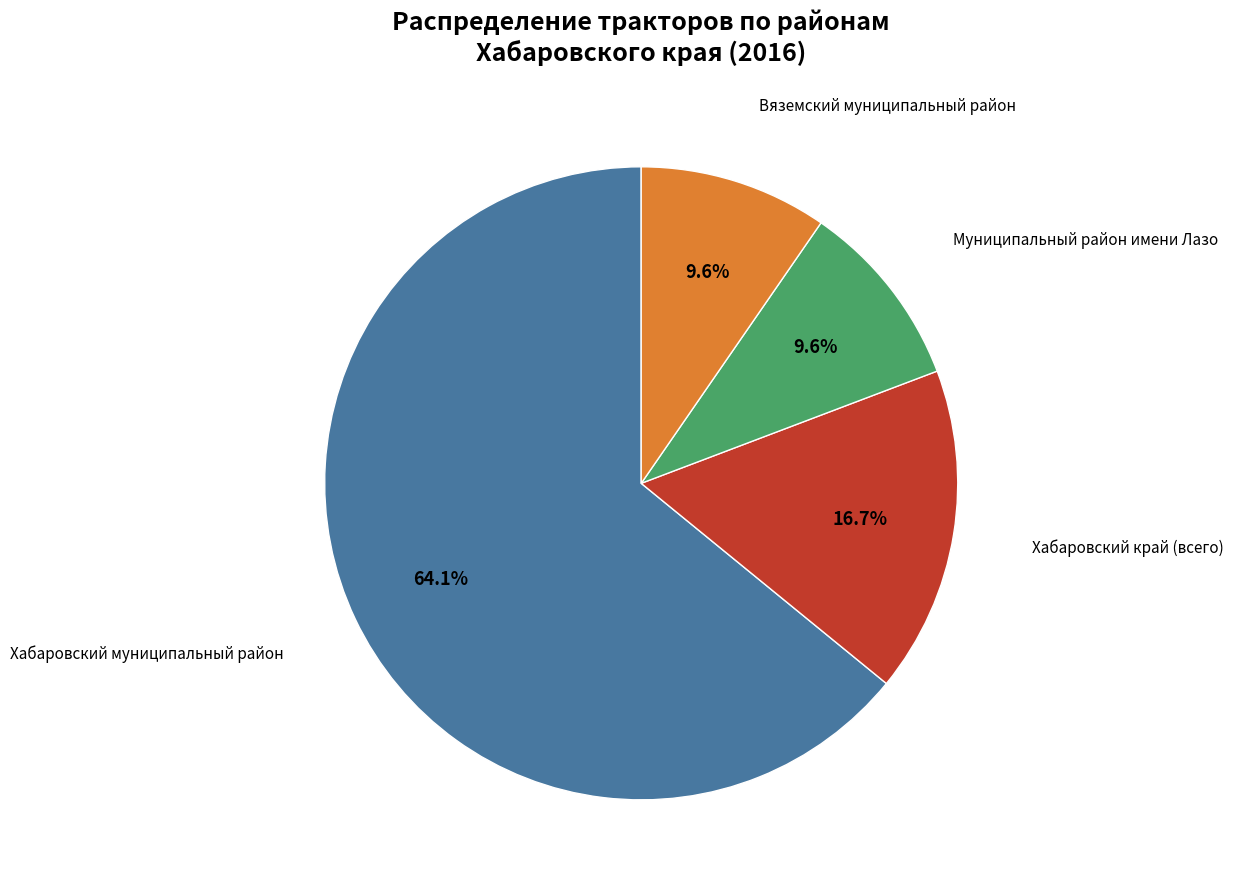

Does any single category account for the majority?

Yes